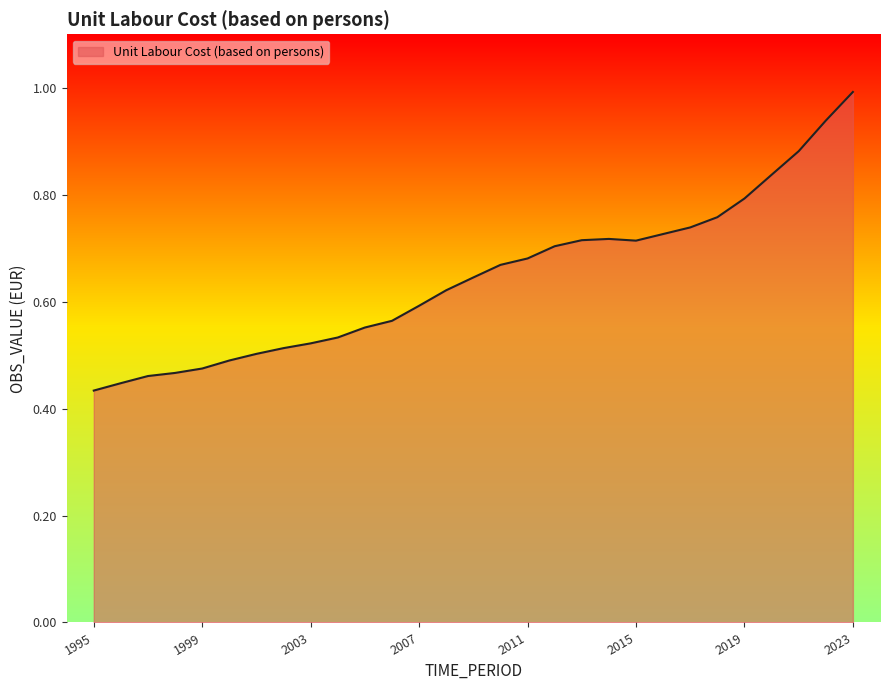

What is the greatest value displayed?

1.0